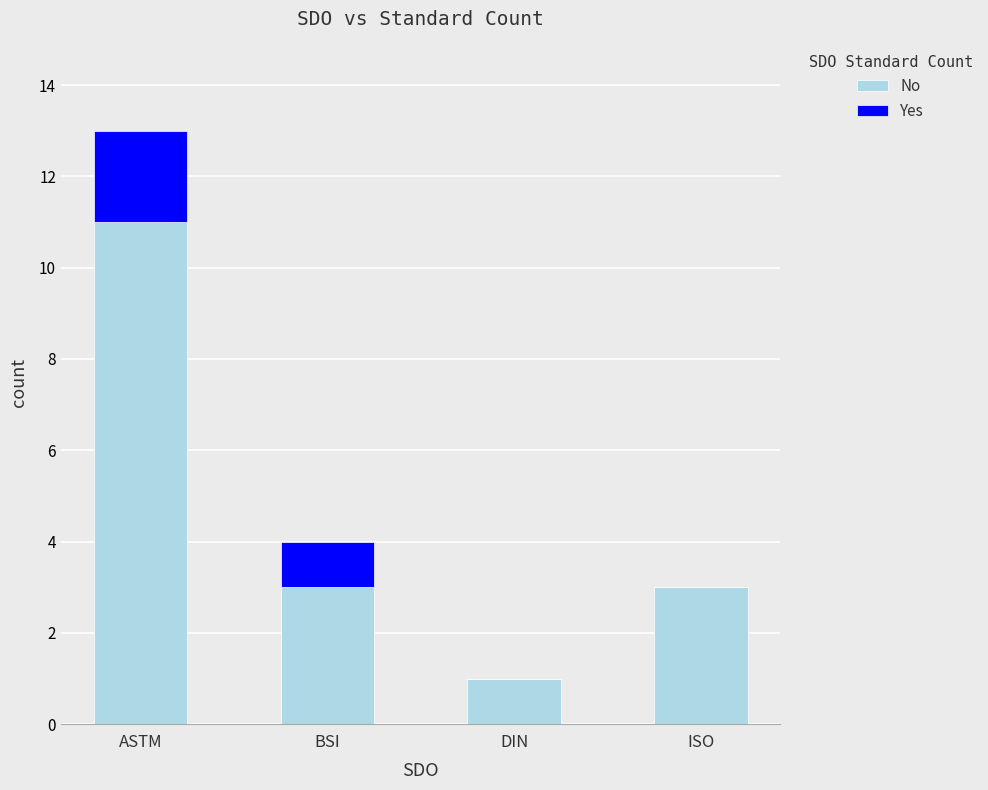

At which category is the sum across all series the highest?

ASTM